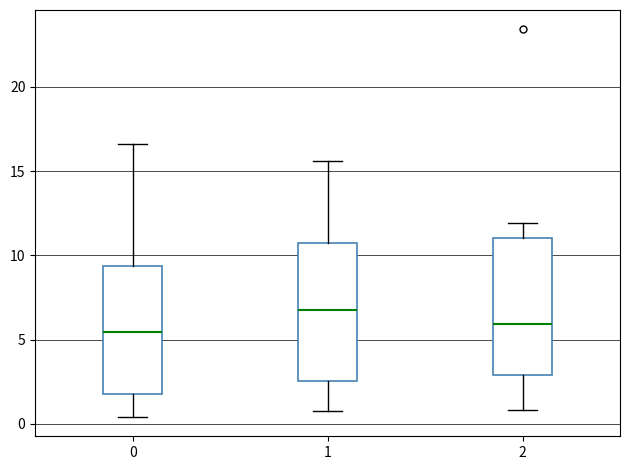

Reading left to right, transcribe this box plot: for each box, give where its median line is, the range the box spans, and where its two whiskers end, as read against the y-axis. The values are not printed on the chart, so give them approximately, as read against the axis.

0: median 5.5, box 2.0 to 9.5, whiskers 0.5 to 16.5
1: median 7.0, box 2.5 to 10.5, whiskers 1.0 to 15.5
2: median 6.0, box 3.0 to 11.0, whiskers 1.0 to 12.0